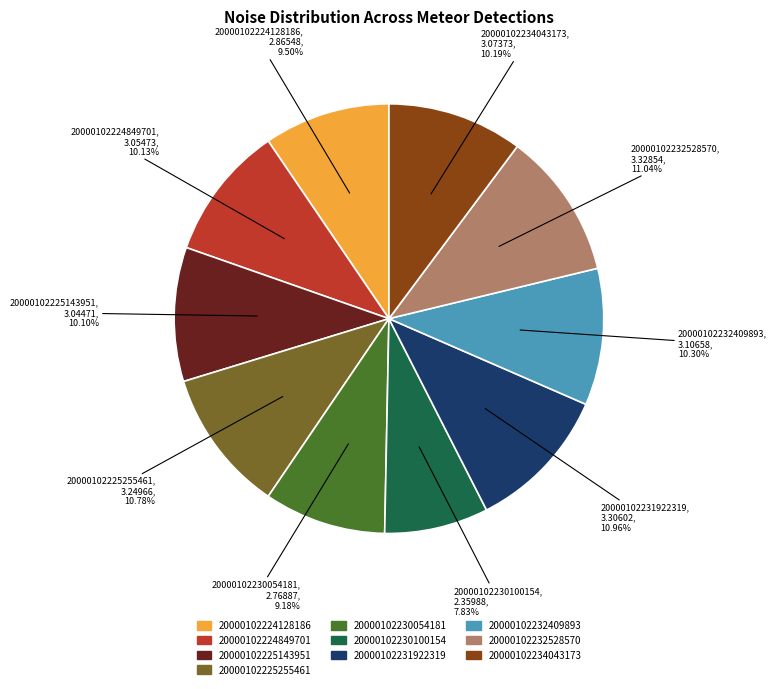

Between 20000102231922319 and 20000102224128186, which is larger?

20000102231922319